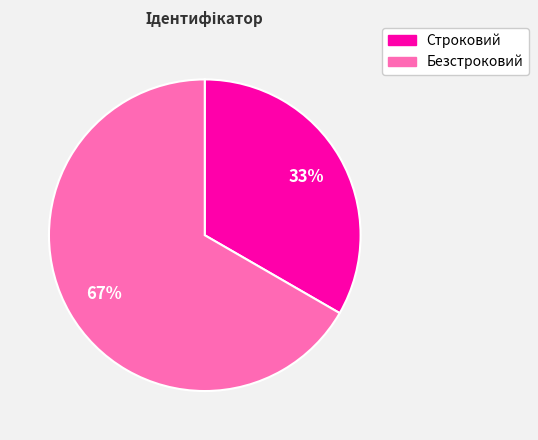

What is the ratio of the value at Строковий to the value at Безстроковий?

0.5